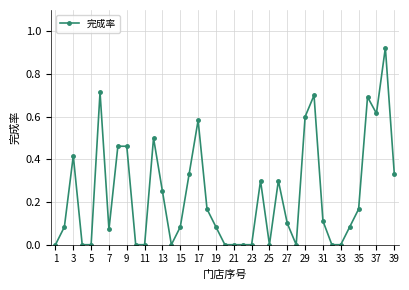

What is the sum of all values?

9.1